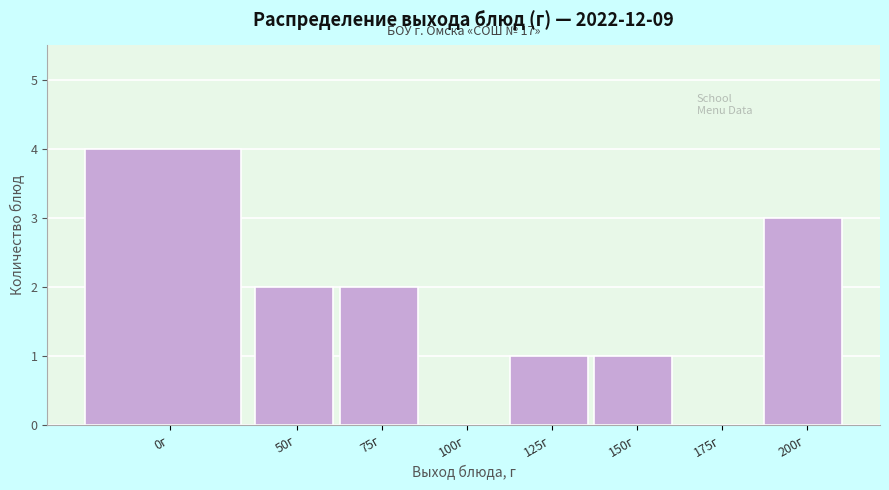

Reading right to left, list all the values displayed in this chart.

200г=3	175г=0	150г=1	125г=1	100г=0	75г=2	50г=2	0г=4